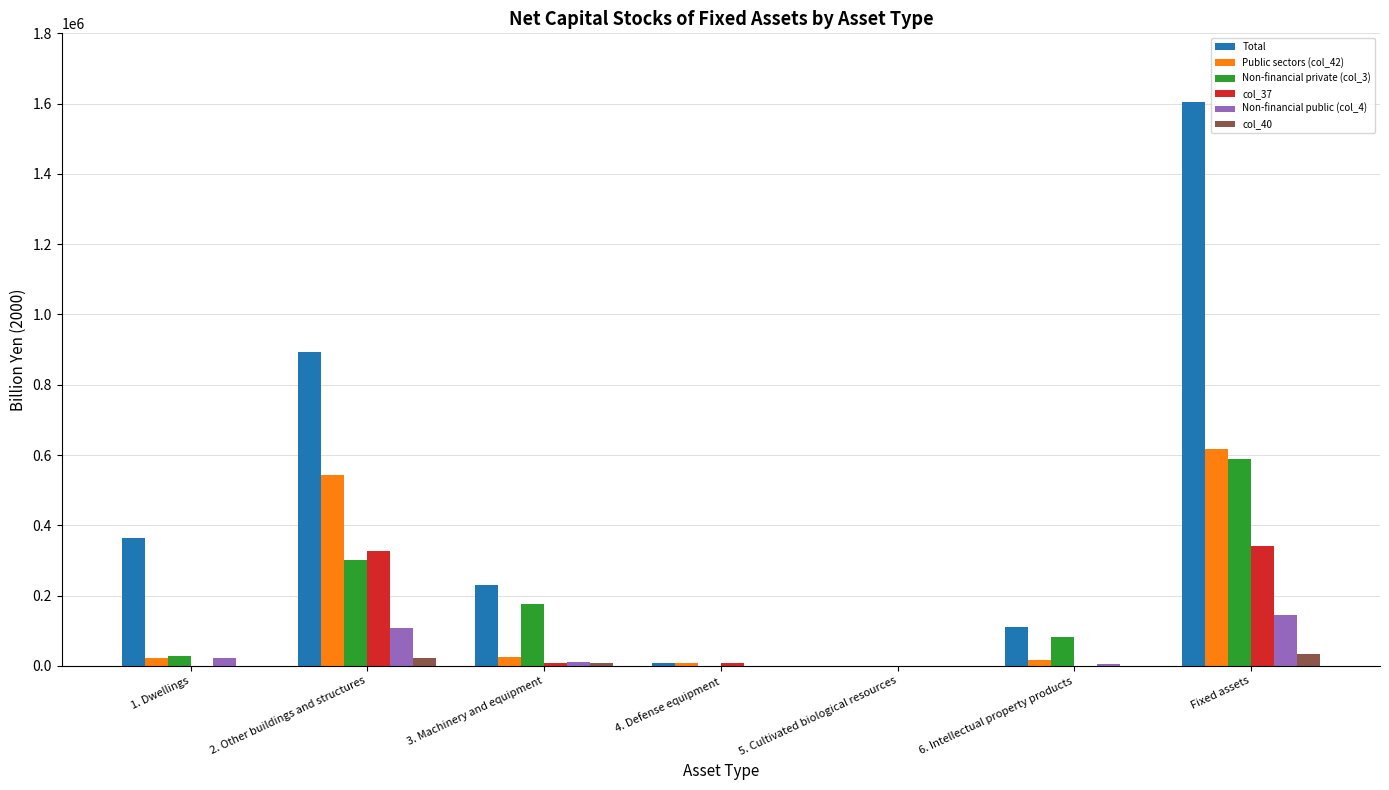

What is the difference between the Total values at Fixed assets and 3. Machinery and equipment?

1375413.0